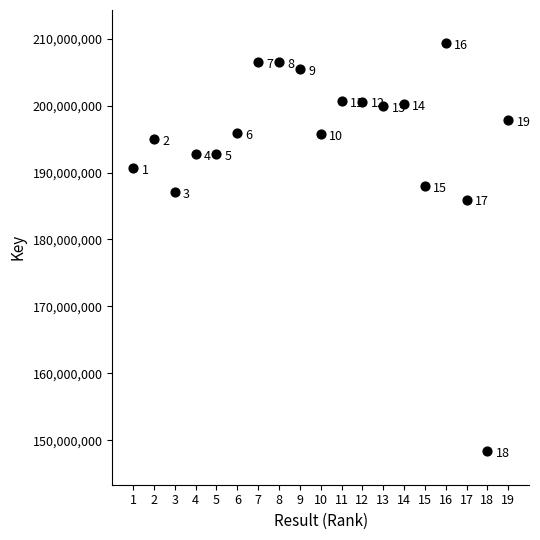

What is the range of X values (max minus min)?

18